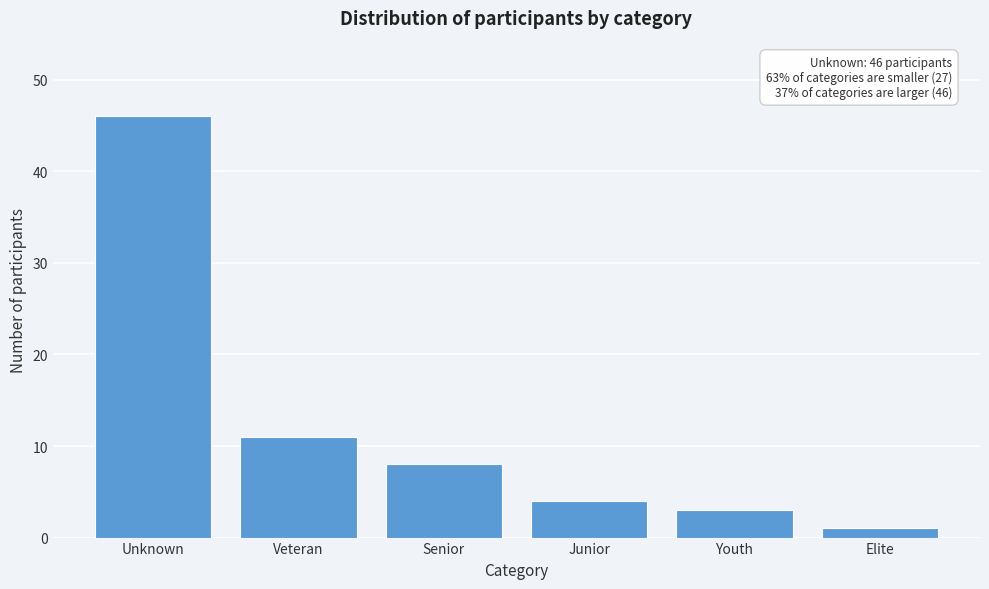

Reading left to right, list all the values displayed in this chart.

Unknown=46	Veteran=11	Senior=8	Junior=4	Youth=3	Elite=1